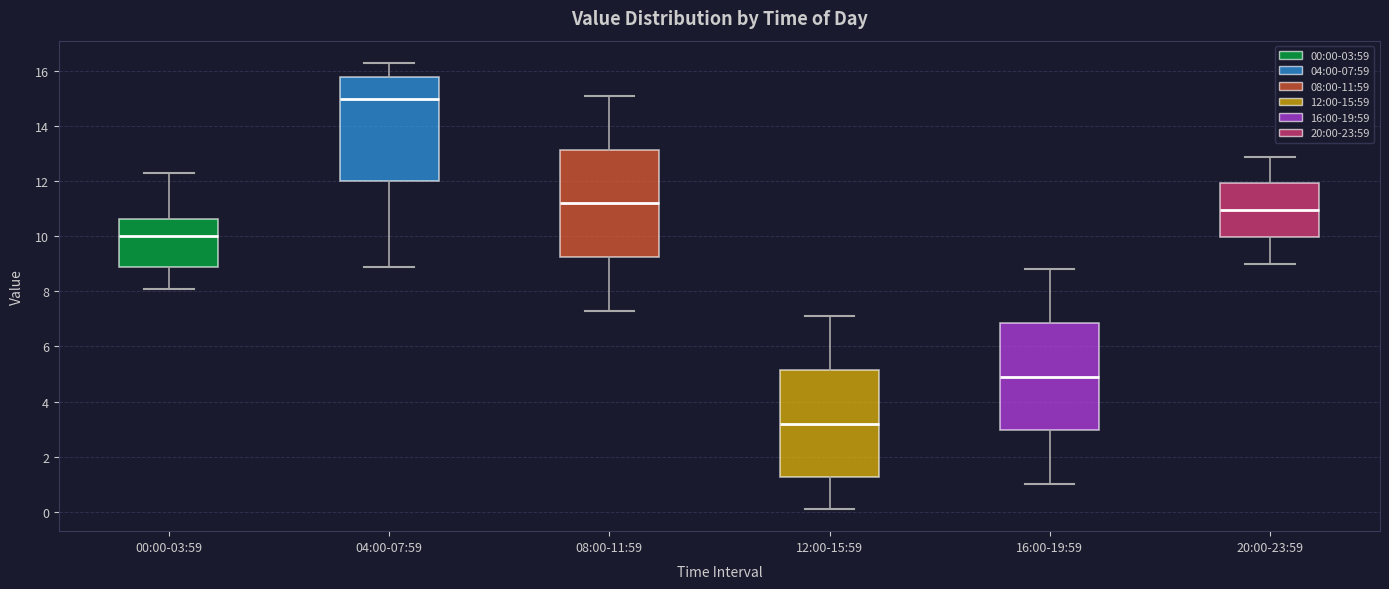

Reading left to right, read every box against the y-axis: the position of its median line, the range the box covers, and the ends of its whiskers. The values are not printed on the chart, so give them approximately, as read against the axis.

00:00-03:59: median 10.0, box 8.8 to 10.6, whiskers 8.2 to 12.4
04:00-07:59: median 15.0, box 12.0 to 15.8, whiskers 9.0 to 16.4
08:00-11:59: median 11.2, box 9.2 to 13.2, whiskers 7.4 to 15.2
12:00-15:59: median 3.2, box 1.2 to 5.2, whiskers 0.2 to 7.2
16:00-19:59: median 5.0, box 3.0 to 6.8, whiskers 1.0 to 8.8
20:00-23:59: median 11.0, box 10.0 to 12.0, whiskers 9.0 to 13.0